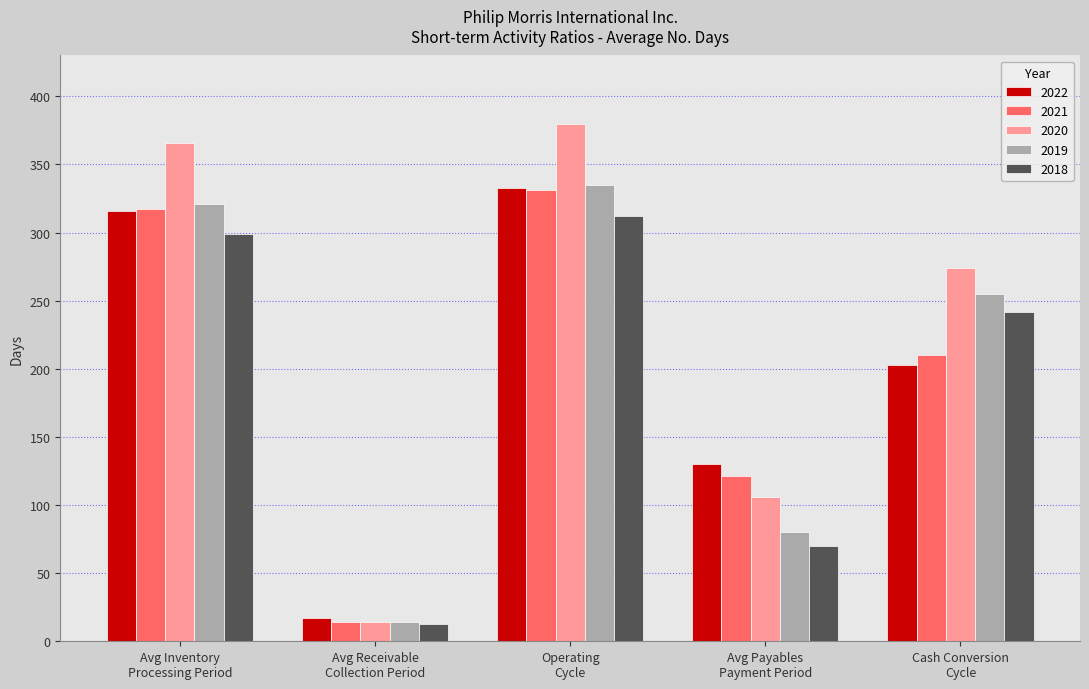

Which series has the largest range (max minus min)?

2020